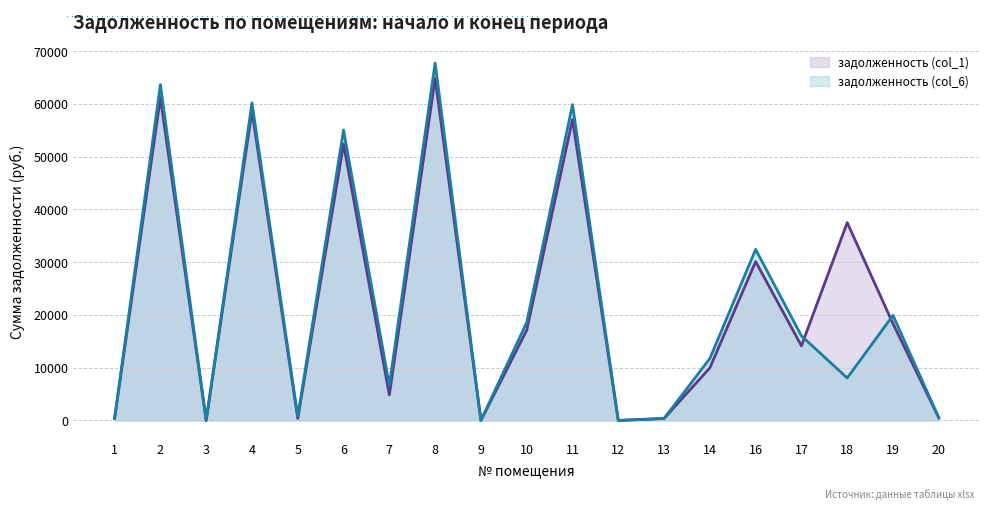

What is the approximate value of задолженность (col_6) at 5?

748.7